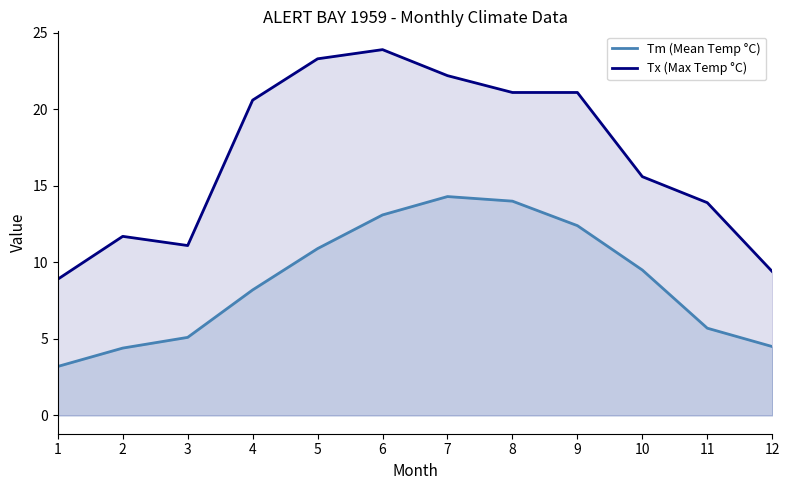

What value does the Tm_line series have at 8?

14.0